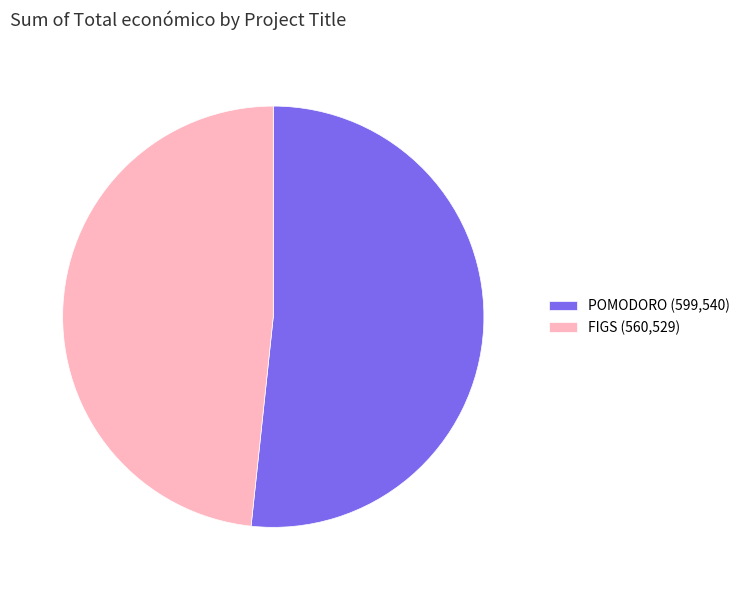

How many segments does this pie chart have?

2